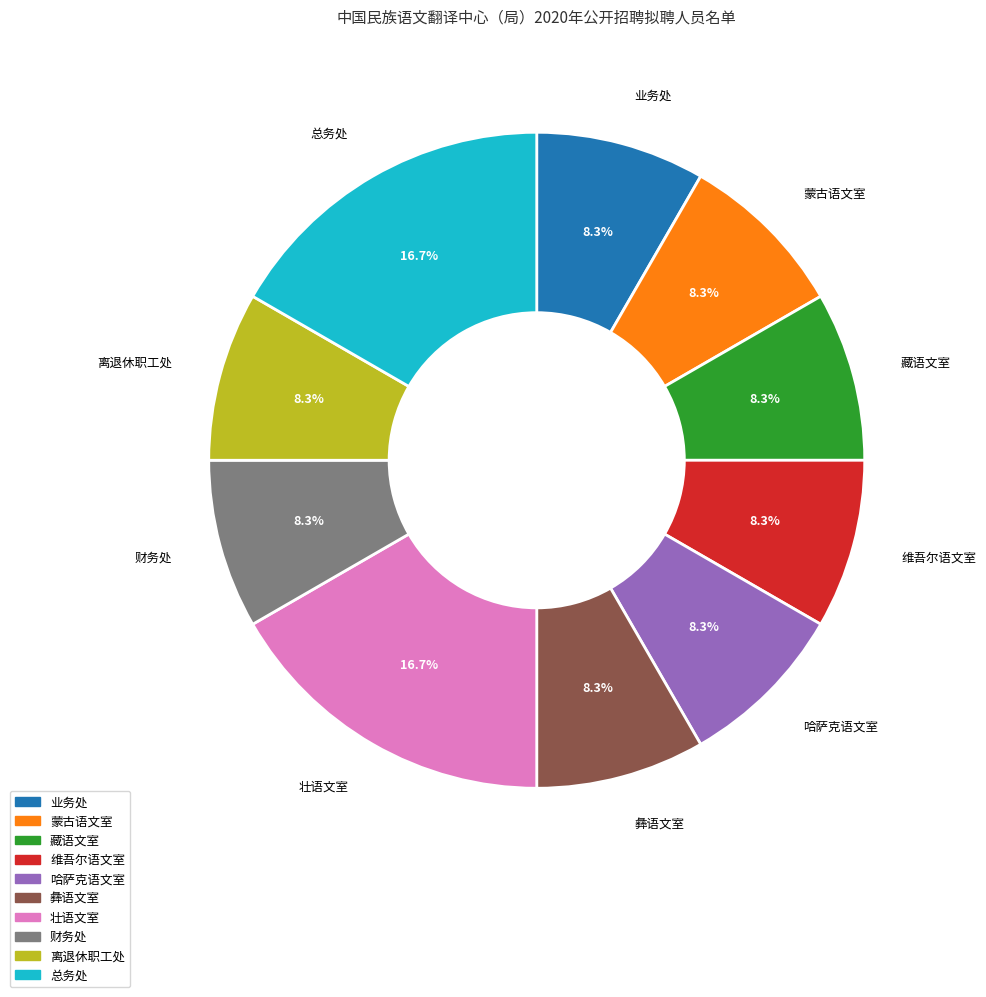

To the nearest percent, what is the combined percentage of 壮语文室 and 财务处?

25%